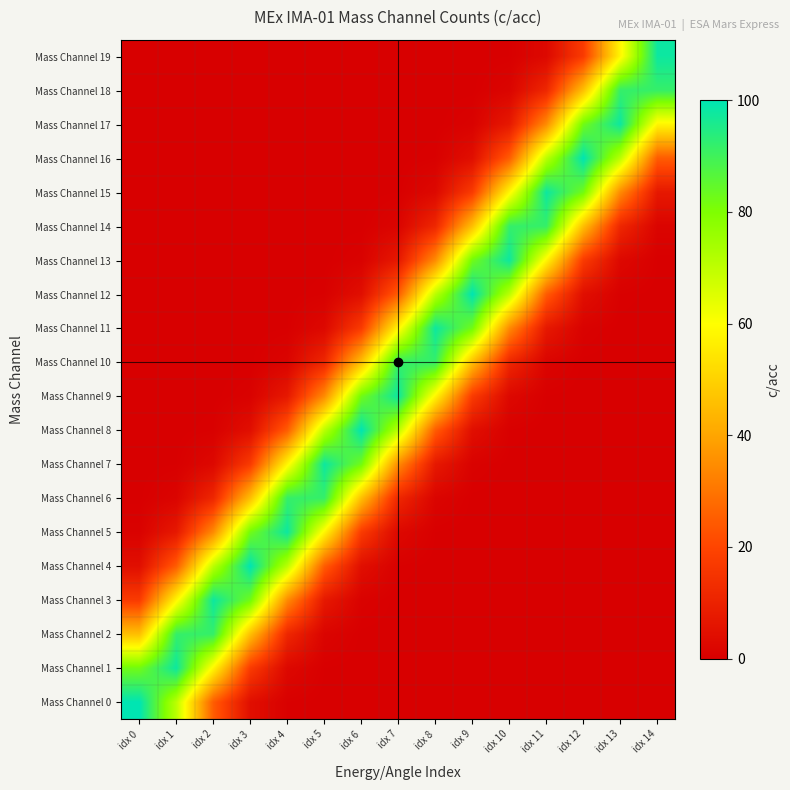

What is the spread (max minus min) of values at idx 14?

97.9